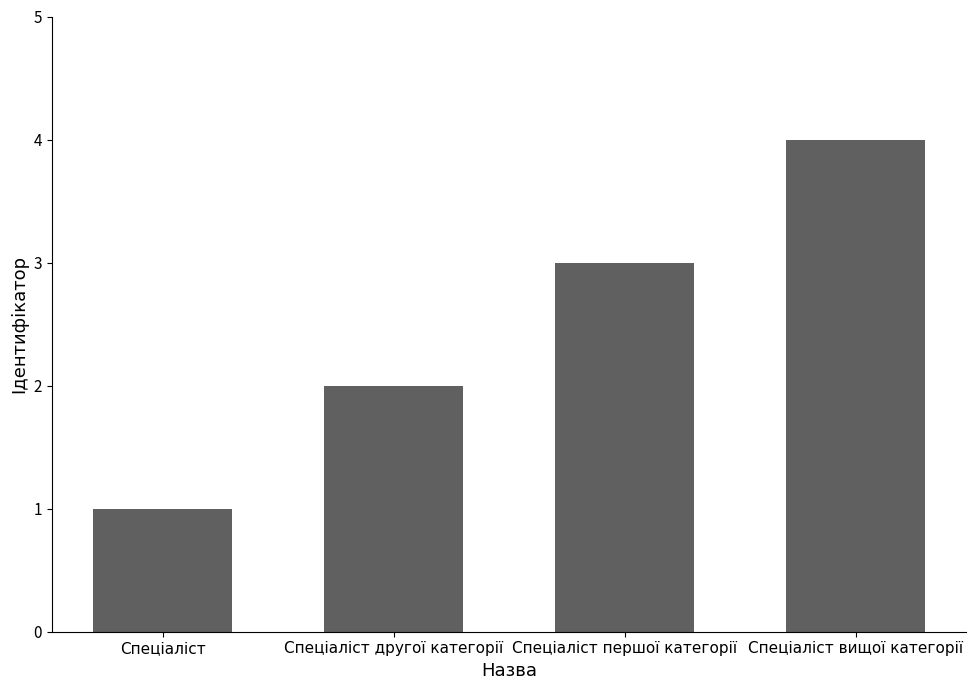

Rank the categories by value from highest to lowest.

Спеціаліст вищої категорії, Спеціаліст першої категорії, Спеціаліст другої категорії, Спеціаліст